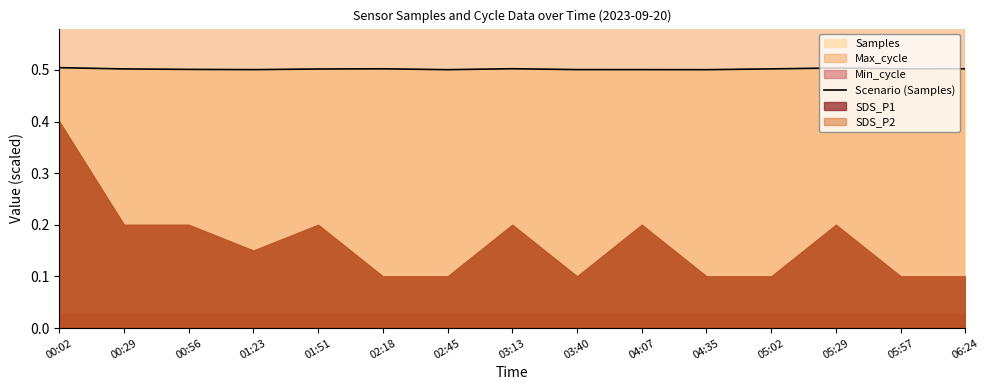

How many lines are shown in the chart?

1